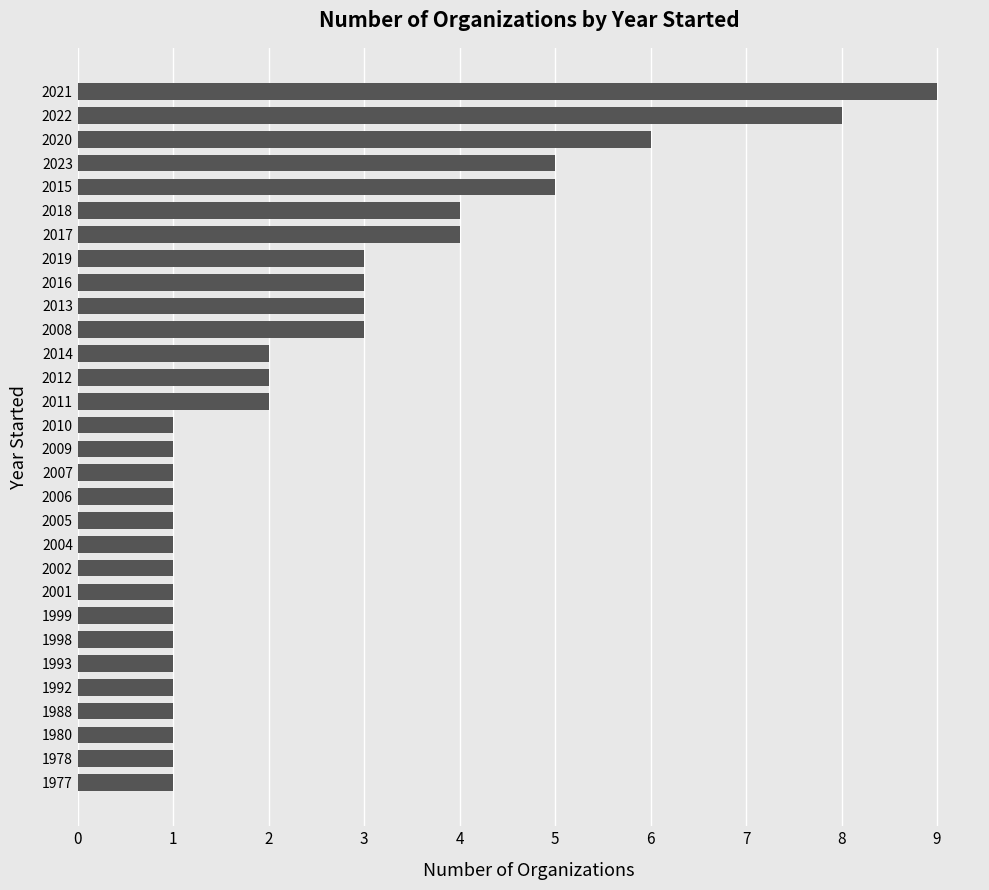

Read the value at 2016.

3